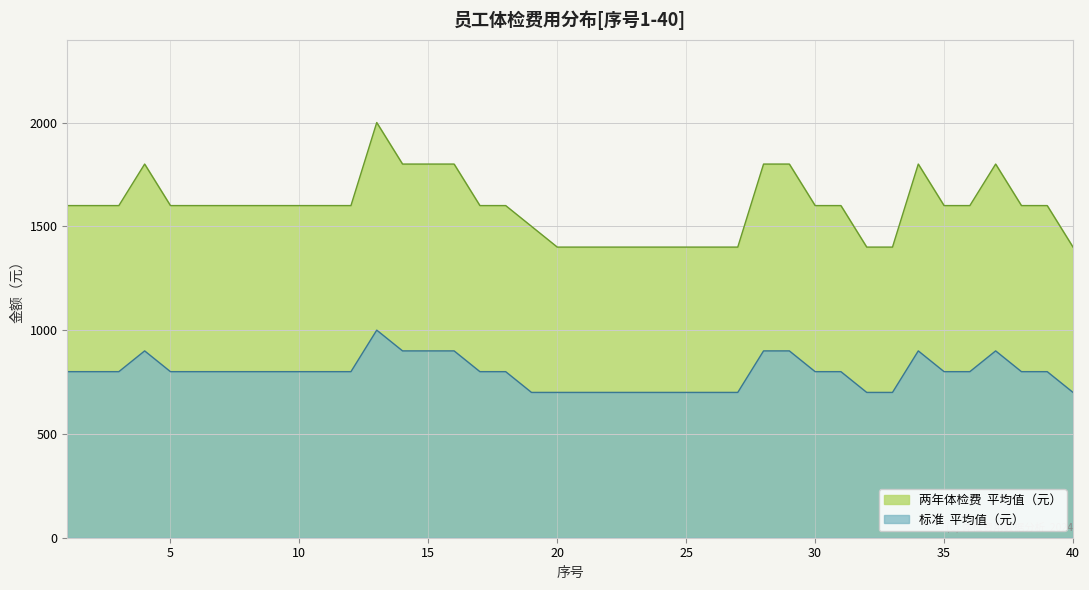

What is the lowest value of the 两年体检费 series?

1400